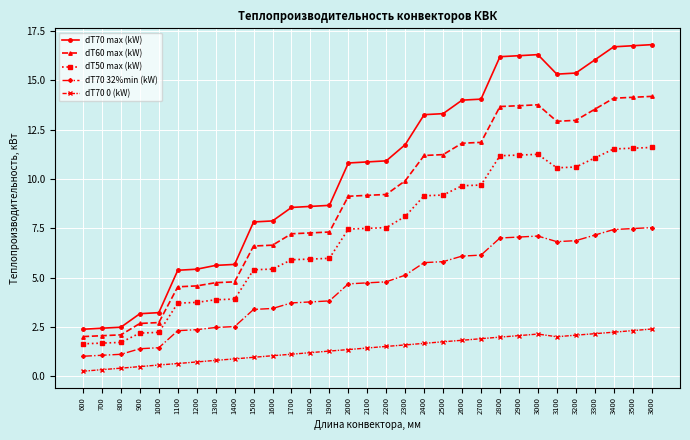

The dT70 0 (kW) series shows 0.5 at 900. True or false?

True